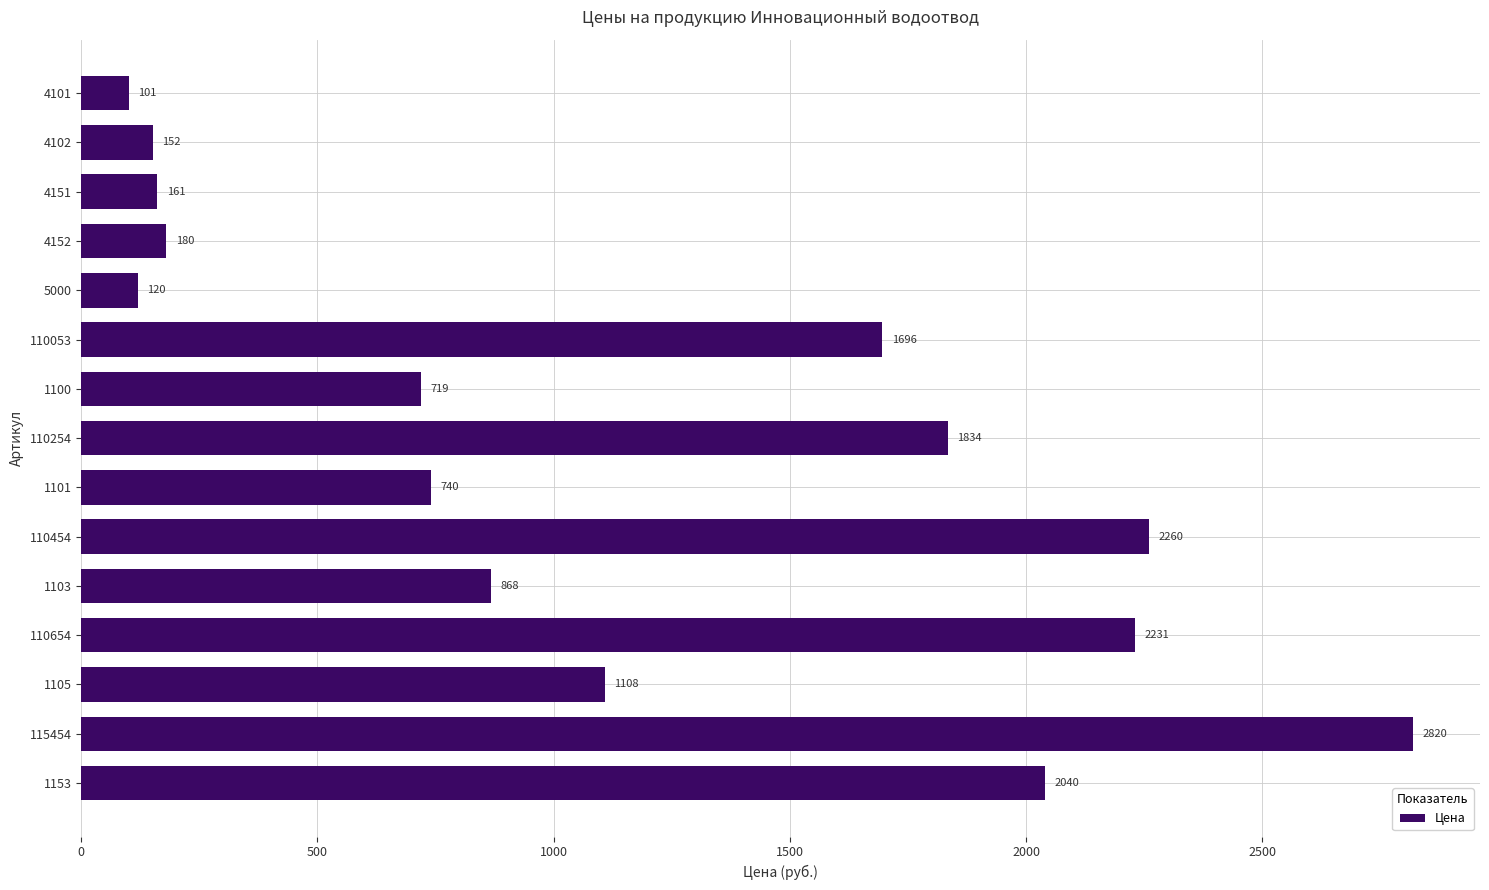

What is the maximum value shown in the chart?

2820